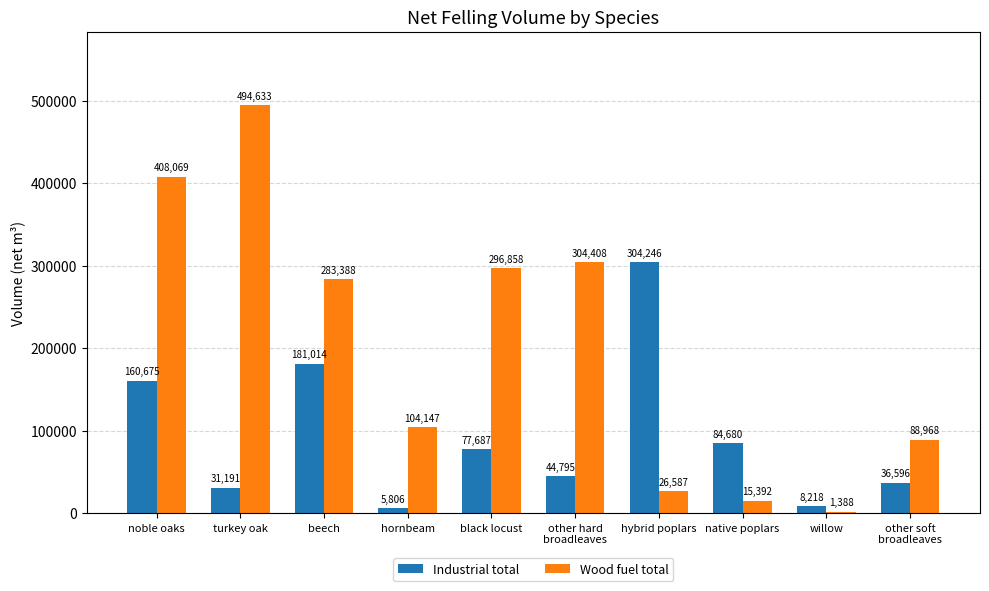

How many groups of bars are there?

10